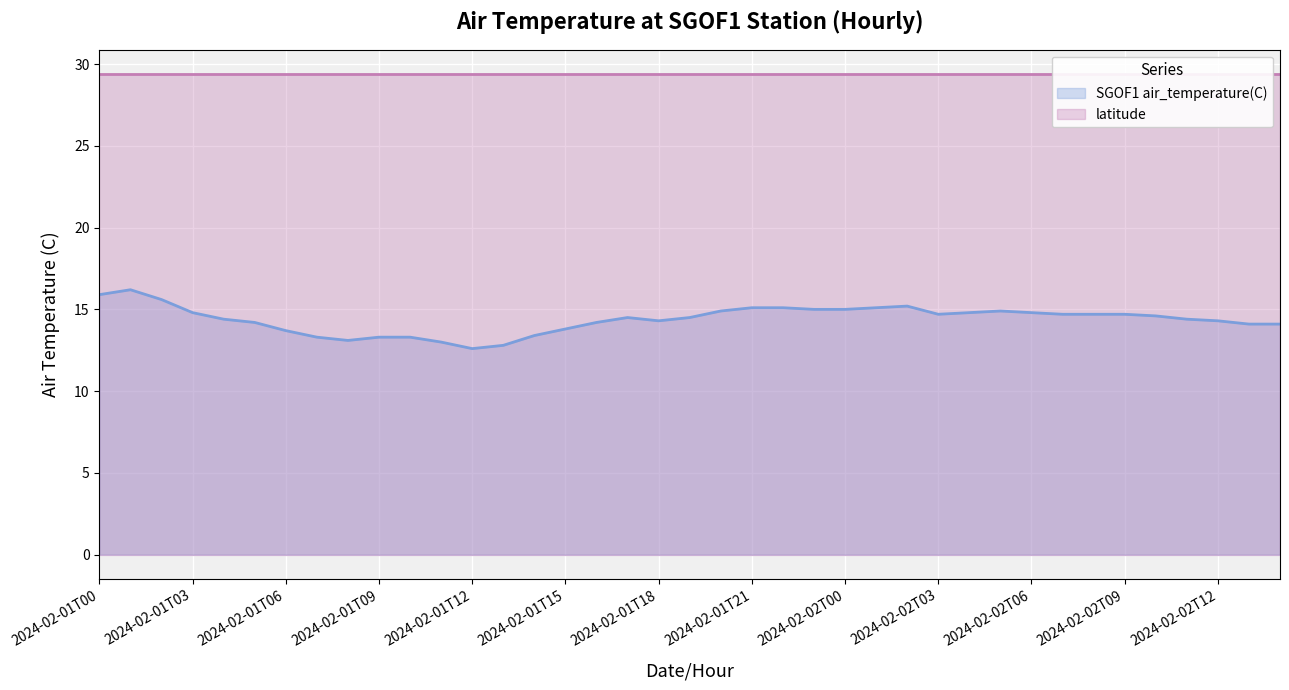

True or false: there are more than 2 points higher than both neighbors.

True